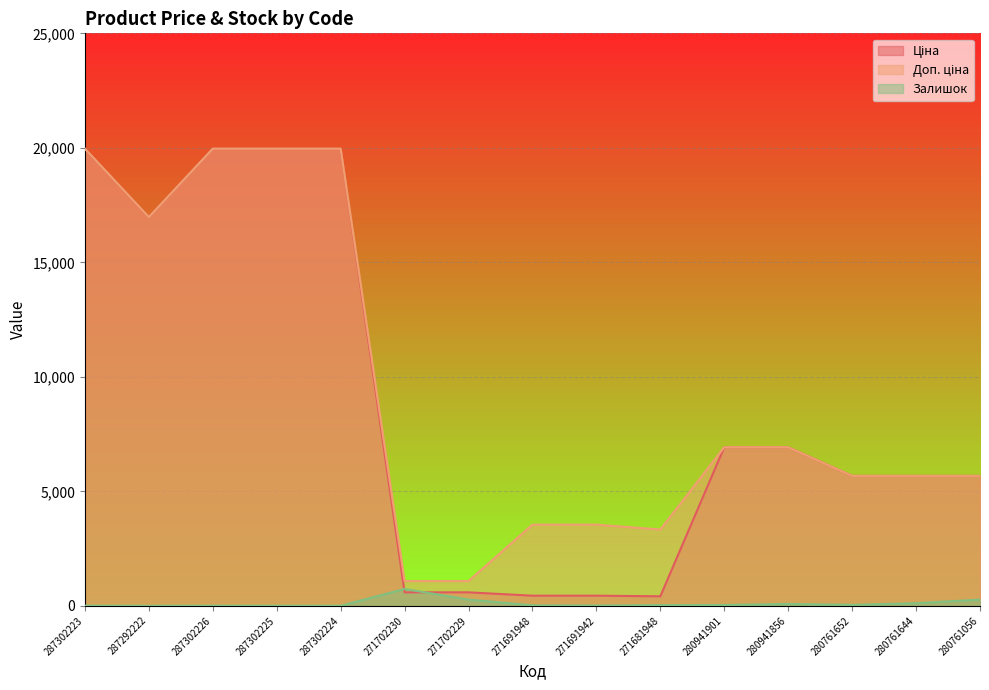

How many lines are shown in the chart?

3